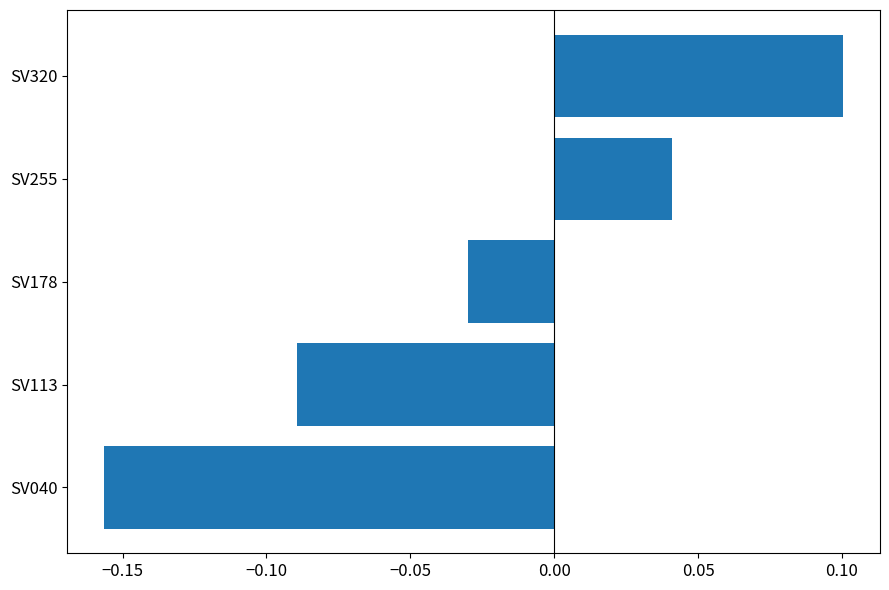

What is the difference between the maximum and minimum values?

0.3